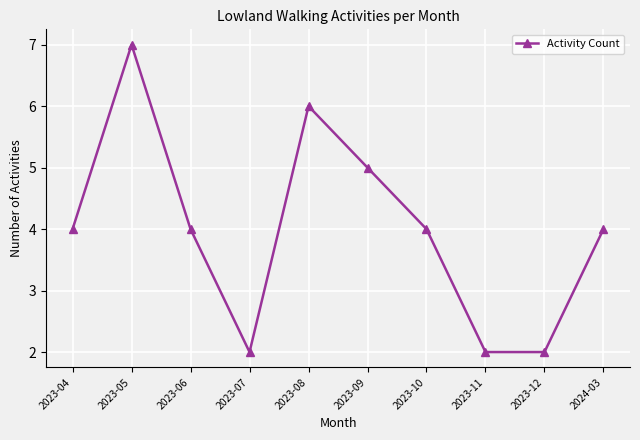

Count the values in the range 2 to 5.

8